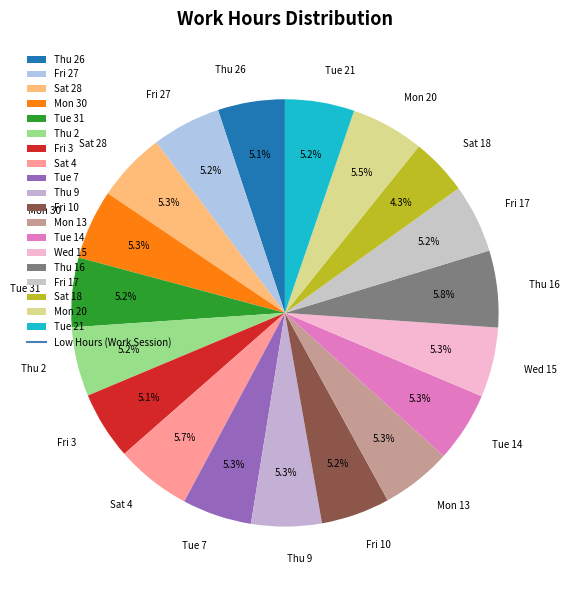

What percentage is NOT represented by Tue 14?

94.7%